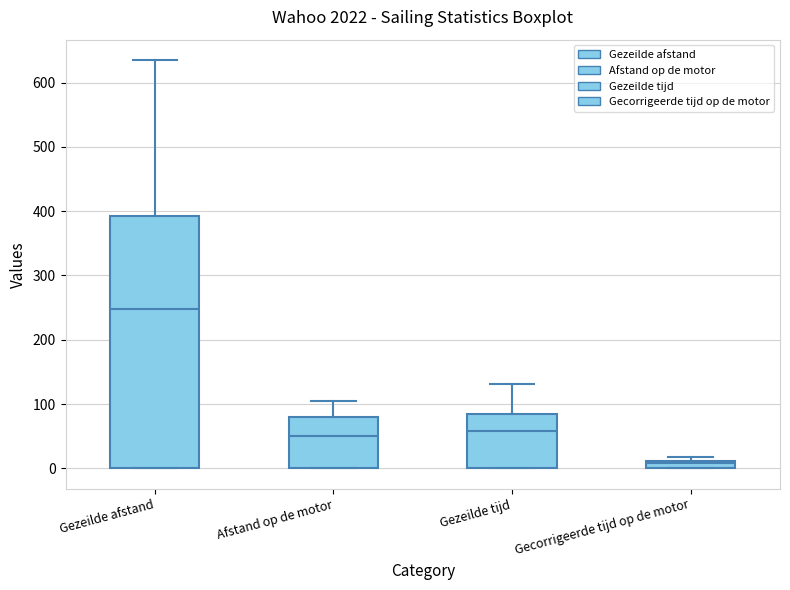

Which box has the highest median line?

Gezeilde afstand